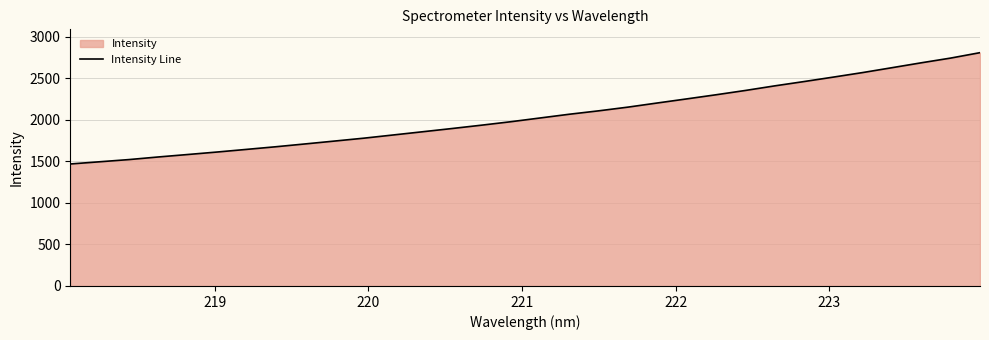

What is the sum of all values?

65496.0